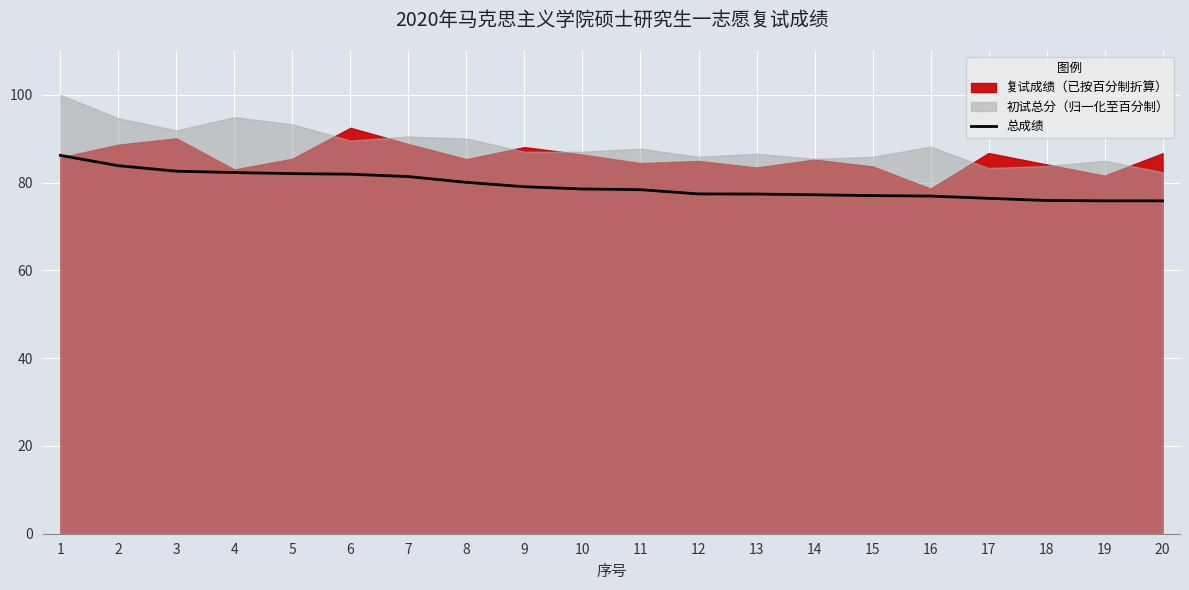

What value does the data have at 5?

82.1